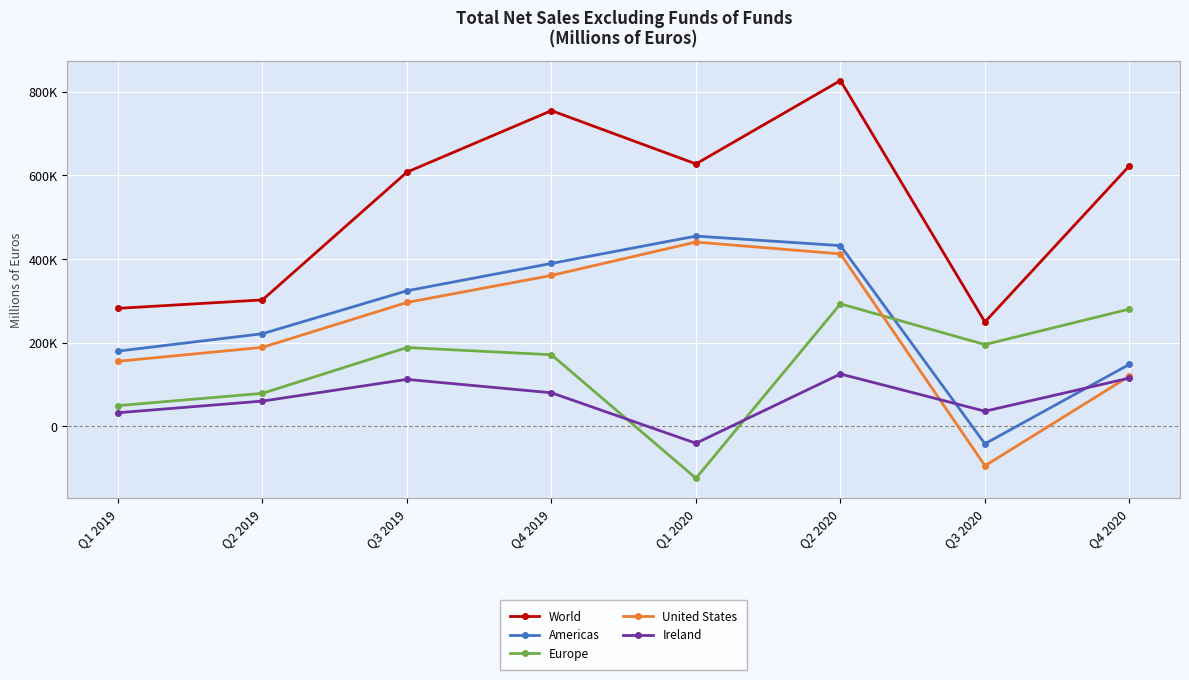

Between which two adjacent categories do Europe and Americas first intersect?

Q2 2020 and Q3 2020